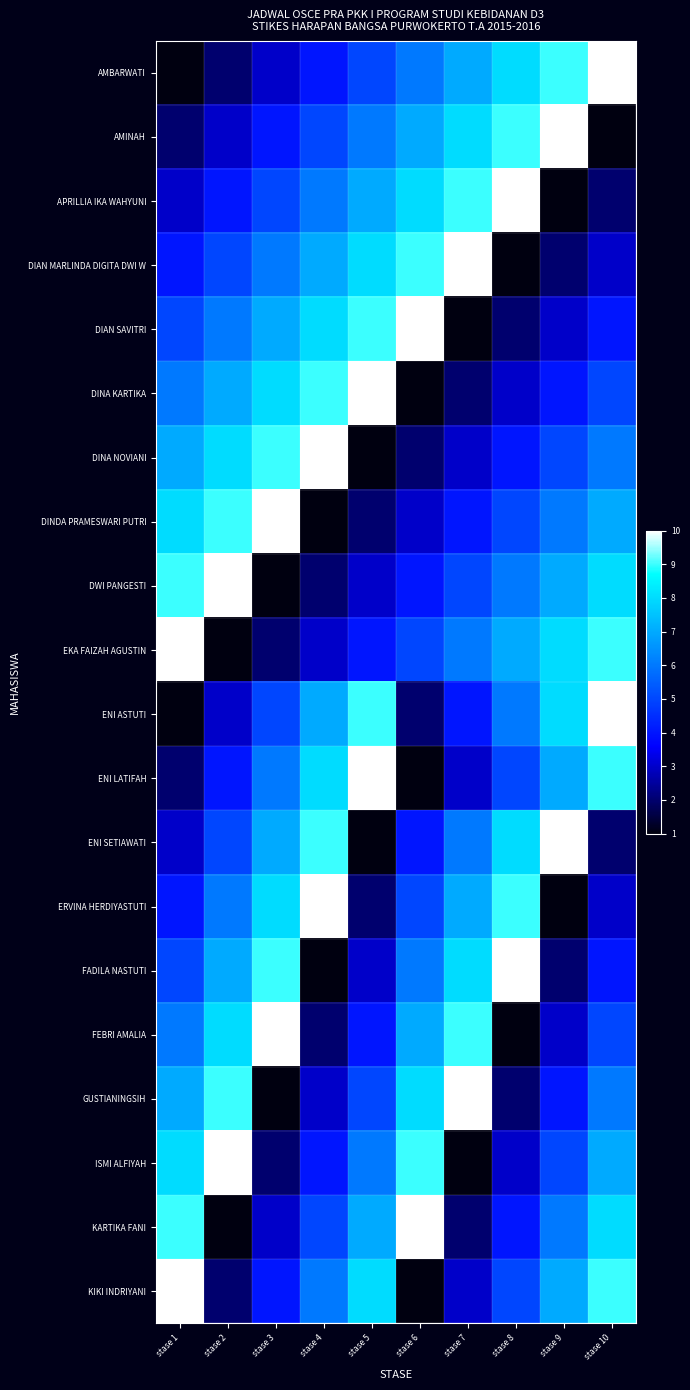

Reading left to right, extract all data points from this chart.

AMBARWATI: stase 1=1	stase 2=2	stase 3=3	stase 4=4	stase 5=5	stase 6=6	stase 7=7	stase 8=8	stase 9=9	stase 10=10
AMINAH: stase 1=2	stase 2=3	stase 3=4	stase 4=5	stase 5=6	stase 6=7	stase 7=8	stase 8=9	stase 9=10	stase 10=1
APRILLIA IKA WAHYUNI: stase 1=3	stase 2=4	stase 3=5	stase 4=6	stase 5=7	stase 6=8	stase 7=9	stase 8=10	stase 9=1	stase 10=2
DIAN MARLINDA DIGITA DWI W: stase 1=4	stase 2=5	stase 3=6	stase 4=7	stase 5=8	stase 6=9	stase 7=10	stase 8=1	stase 9=2	stase 10=3
DIAN SAVITRI: stase 1=5	stase 2=6	stase 3=7	stase 4=8	stase 5=9	stase 6=10	stase 7=1	stase 8=2	stase 9=3	stase 10=4
DINA KARTIKA: stase 1=6	stase 2=7	stase 3=8	stase 4=9	stase 5=10	stase 6=1	stase 7=2	stase 8=3	stase 9=4	stase 10=5
DINA NOVIANI: stase 1=7	stase 2=8	stase 3=9	stase 4=10	stase 5=1	stase 6=2	stase 7=3	stase 8=4	stase 9=5	stase 10=6
DINDA PRAMESWARI PUTRI: stase 1=8	stase 2=9	stase 3=10	stase 4=1	stase 5=2	stase 6=3	stase 7=4	stase 8=5	stase 9=6	stase 10=7
DWI PANGESTI: stase 1=9	stase 2=10	stase 3=1	stase 4=2	stase 5=3	stase 6=4	stase 7=5	stase 8=6	stase 9=7	stase 10=8
EKA FAIZAH AGUSTIN: stase 1=10	stase 2=1	stase 3=2	stase 4=3	stase 5=4	stase 6=5	stase 7=6	stase 8=7	stase 9=8	stase 10=9
ENI ASTUTI: stase 1=1	stase 2=3	stase 3=5	stase 4=7	stase 5=9	stase 6=2	stase 7=4	stase 8=6	stase 9=8	stase 10=10
ENI LATIFAH: stase 1=2	stase 2=4	stase 3=6	stase 4=8	stase 5=10	stase 6=1	stase 7=3	stase 8=5	stase 9=7	stase 10=9
ENI SETIAWATI: stase 1=3	stase 2=5	stase 3=7	stase 4=9	stase 5=1	stase 6=4	stase 7=6	stase 8=8	stase 9=10	stase 10=2
ERVINA HERDIYASTUTI: stase 1=4	stase 2=6	stase 3=8	stase 4=10	stase 5=2	stase 6=5	stase 7=7	stase 8=9	stase 9=1	stase 10=3
FADILA NASTUTI: stase 1=5	stase 2=7	stase 3=9	stase 4=1	stase 5=3	stase 6=6	stase 7=8	stase 8=10	stase 9=2	stase 10=4
FEBRI AMALIA: stase 1=6	stase 2=8	stase 3=10	stase 4=2	stase 5=4	stase 6=7	stase 7=9	stase 8=1	stase 9=3	stase 10=5
GUSTIANINGSIH: stase 1=7	stase 2=9	stase 3=1	stase 4=3	stase 5=5	stase 6=8	stase 7=10	stase 8=2	stase 9=4	stase 10=6
ISMI ALFIYAH: stase 1=8	stase 2=10	stase 3=2	stase 4=4	stase 5=6	stase 6=9	stase 7=1	stase 8=3	stase 9=5	stase 10=7
KARTIKA FANI: stase 1=9	stase 2=1	stase 3=3	stase 4=5	stase 5=7	stase 6=10	stase 7=2	stase 8=4	stase 9=6	stase 10=8
KIKI INDRIYANI: stase 1=10	stase 2=2	stase 3=4	stase 4=6	stase 5=8	stase 6=1	stase 7=3	stase 8=5	stase 9=7	stase 10=9